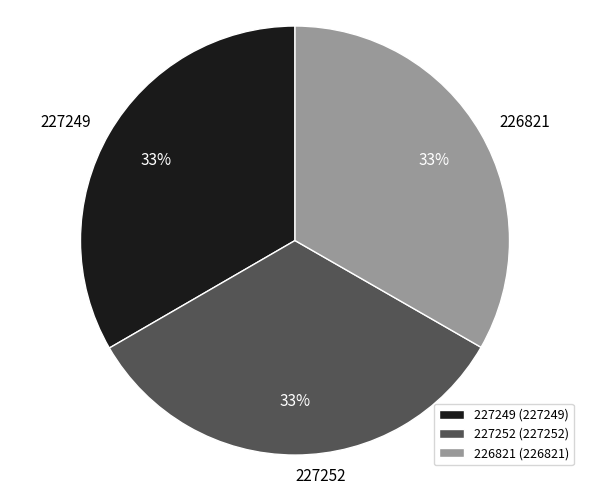

Approximately how many times larger is the value at 226821 compared to 227249?

1.0